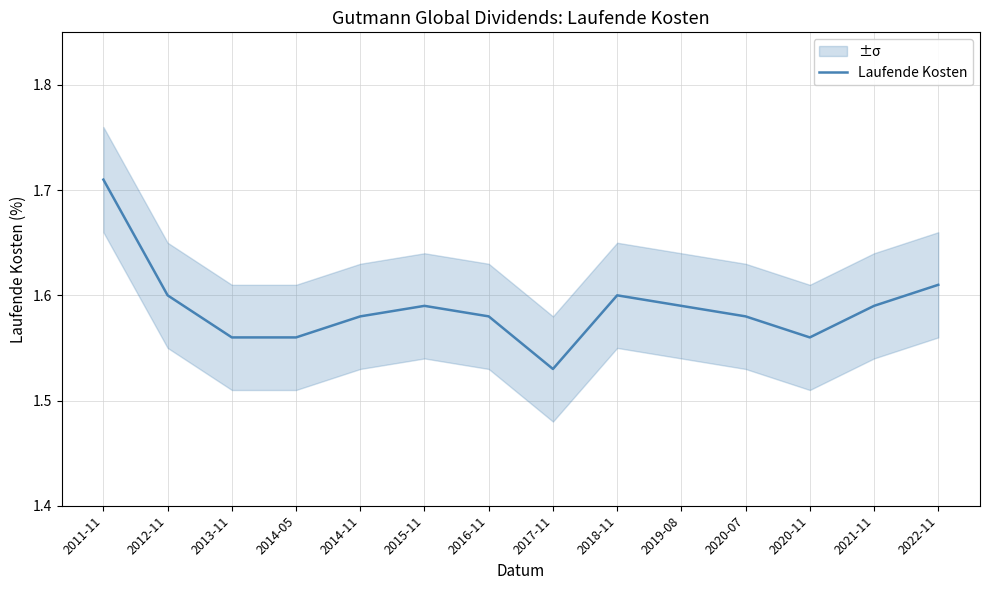

What is the label of the 1st point from the left?

2011-11